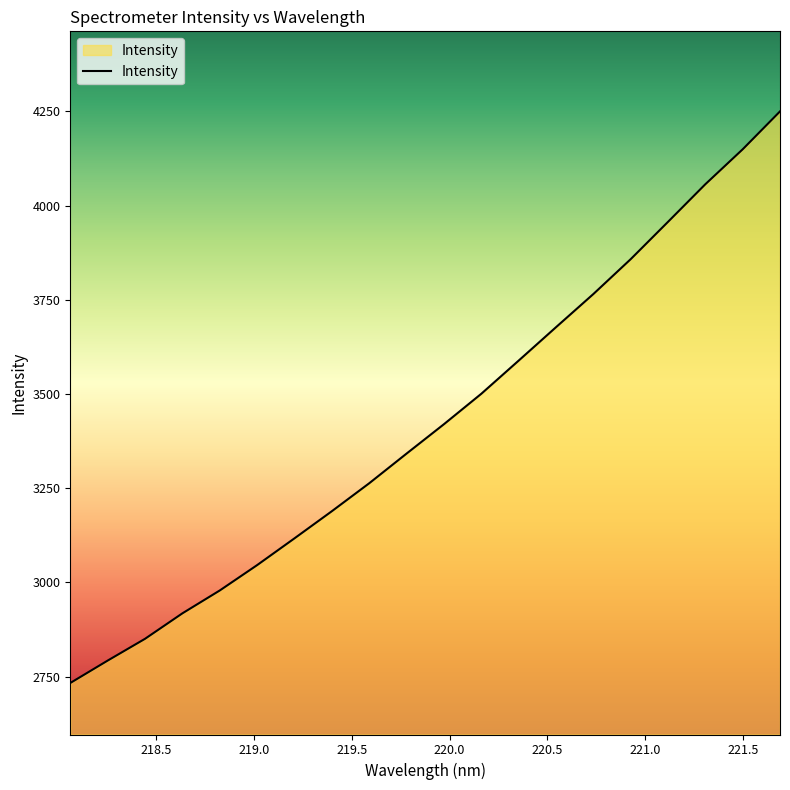

What is the difference between the maximum and minimum values?

1516.8